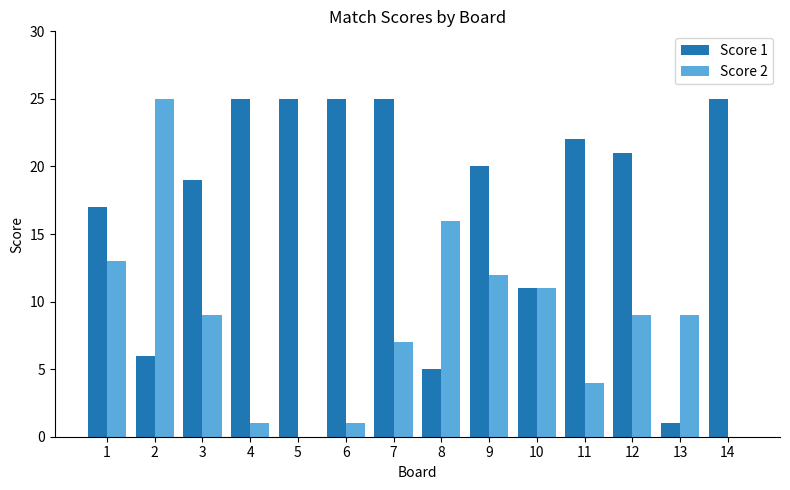

Is the value of Score 1 at 12 greater than the value of Score 2 at 9?

Yes